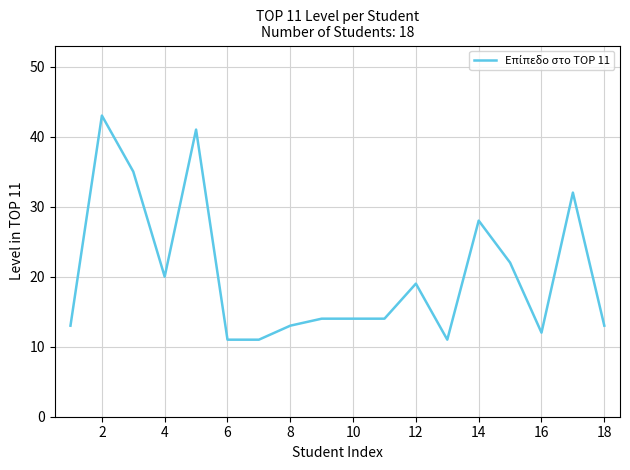

What is the smallest value displayed?

11